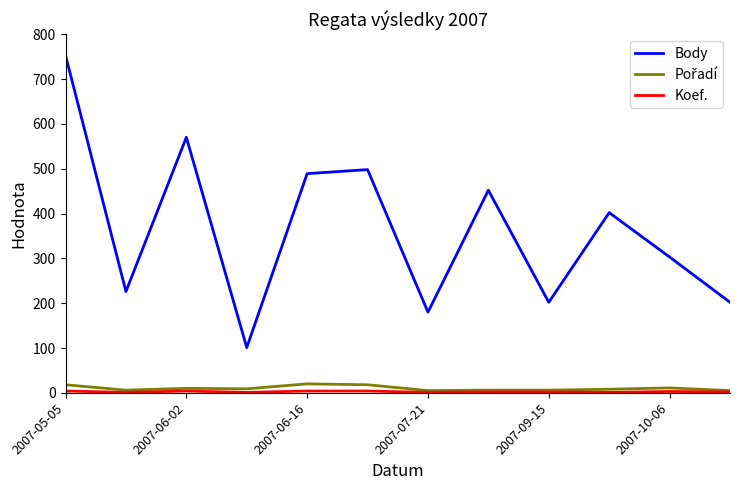

Which series has the largest total across all categories?

Body